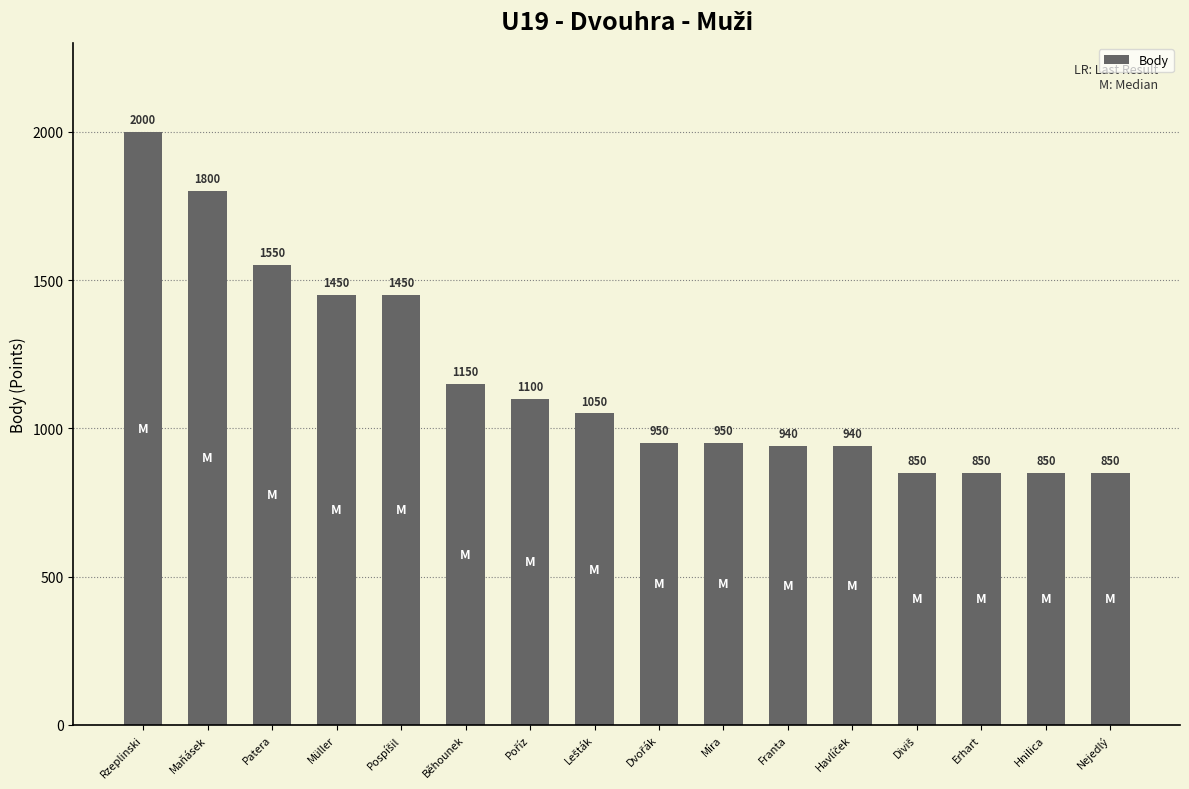

Are the bars horizontal?

No